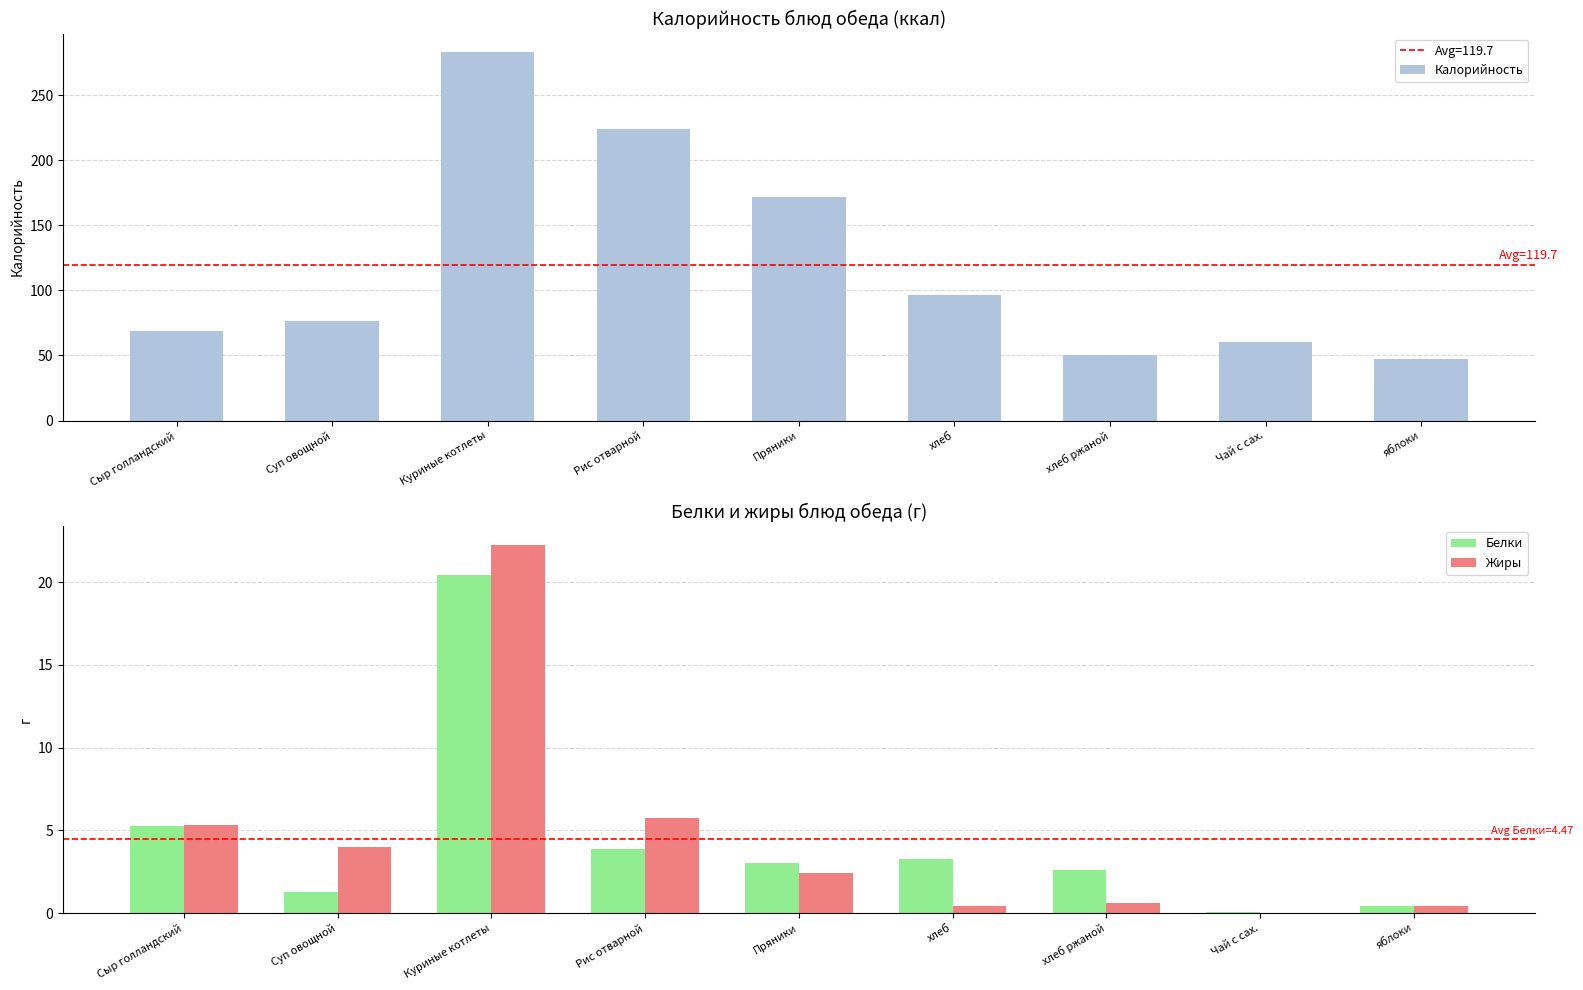

Is it true that Калорийность equals 129.2 at Суп овощной?

False